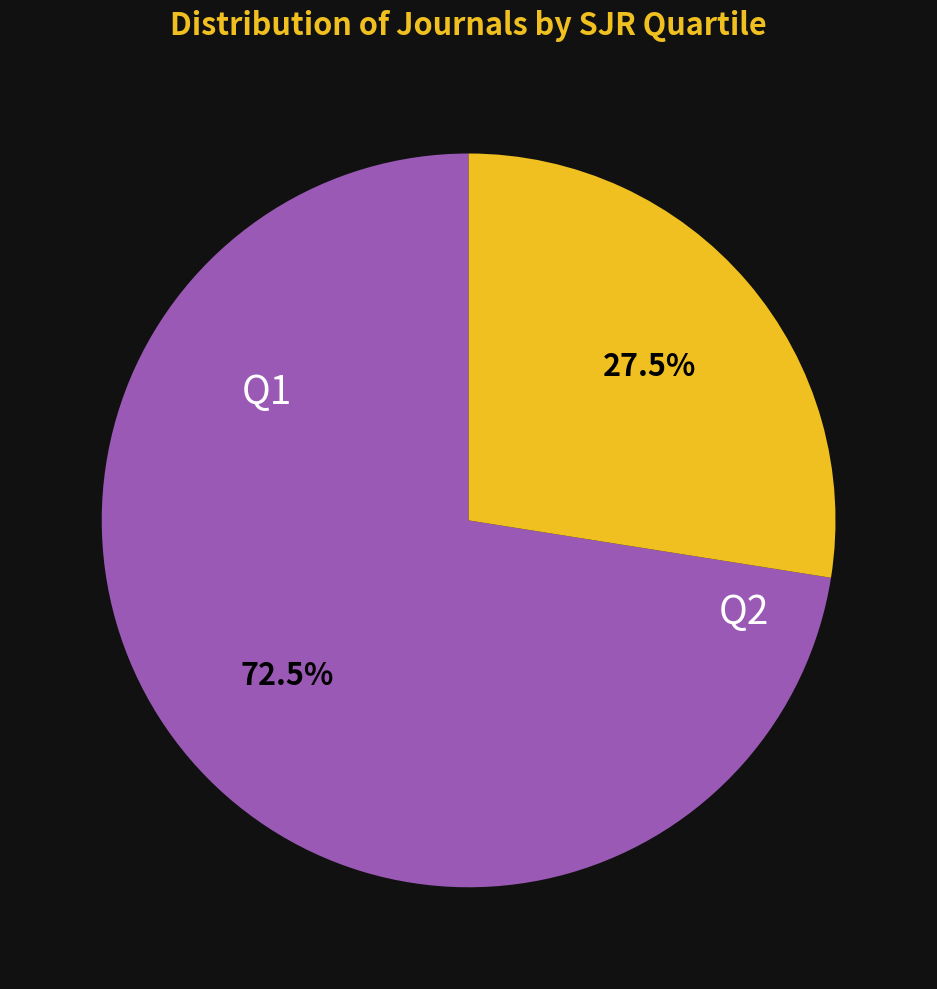

Do Q1 and Q2 together represent more than half of the pie?

Yes